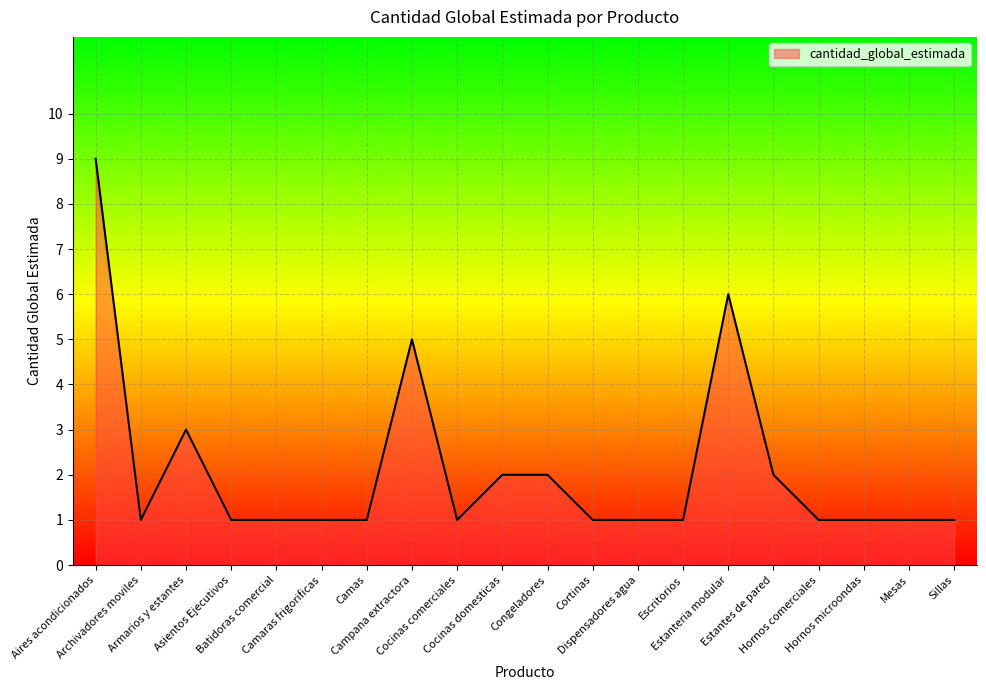

Does the chart have visible grid lines?

Yes